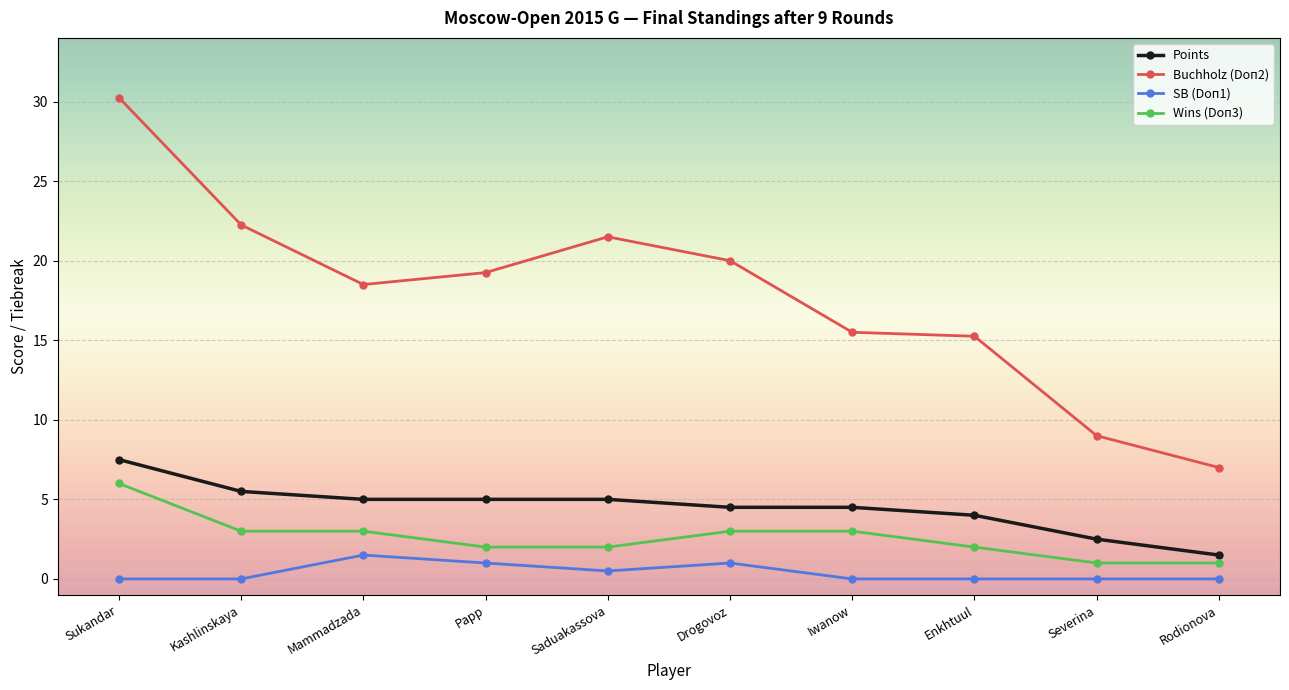

How many lines are shown in the chart?

4